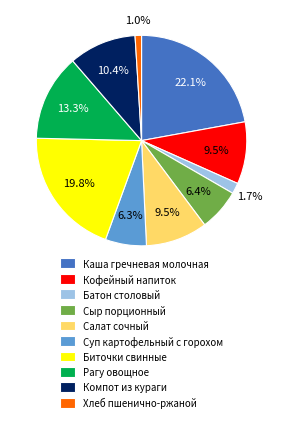

Which slice is the largest?

Каша гречневая молочная